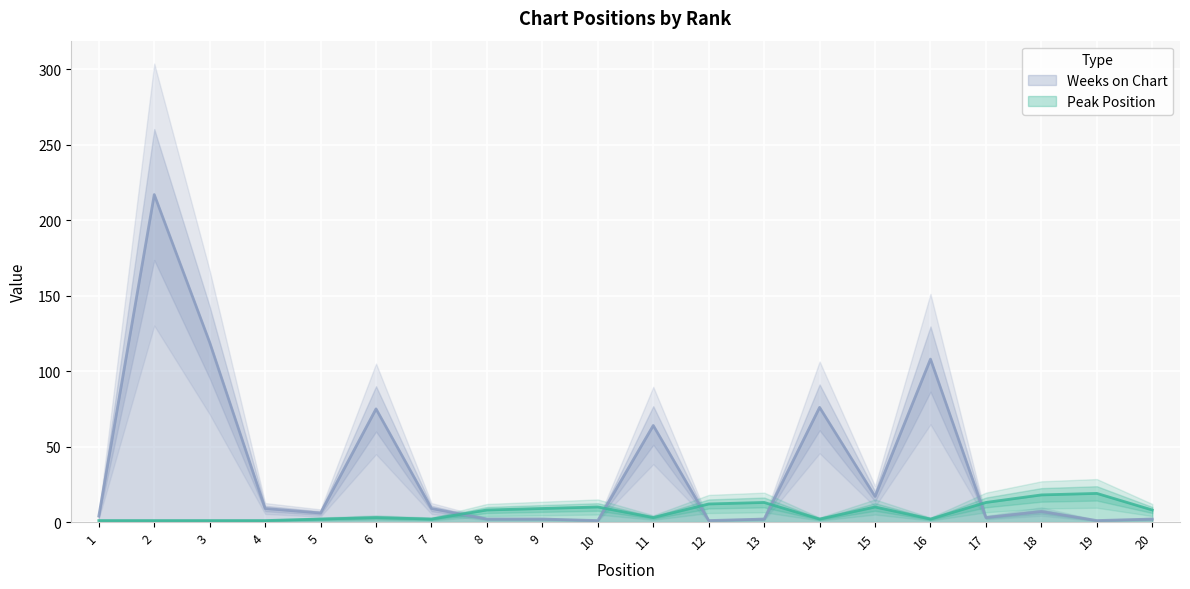

True or false: Weeks on Chart and Peak Position cross at least once.

True